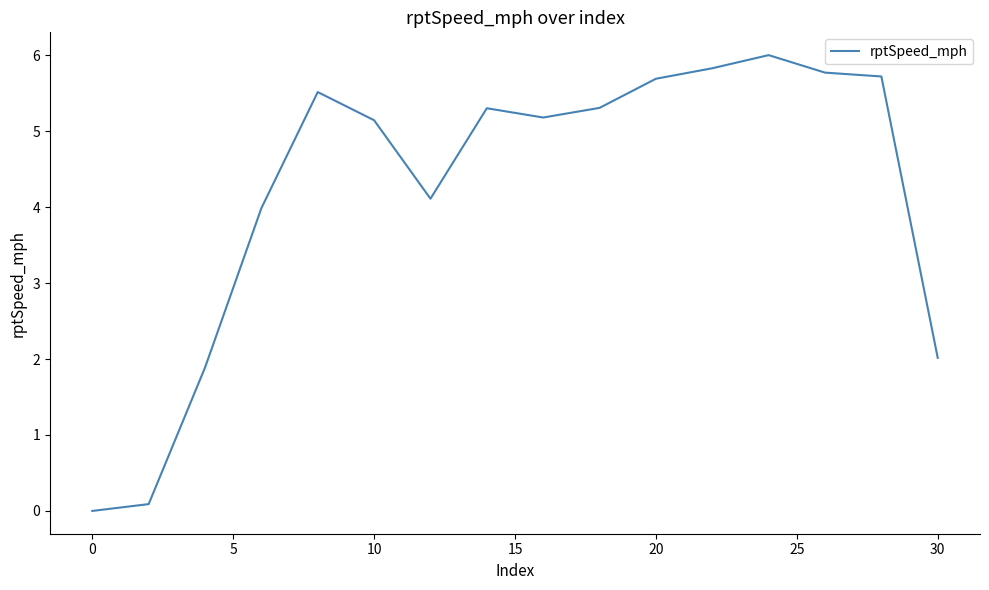

What is the greatest value displayed?

6.0